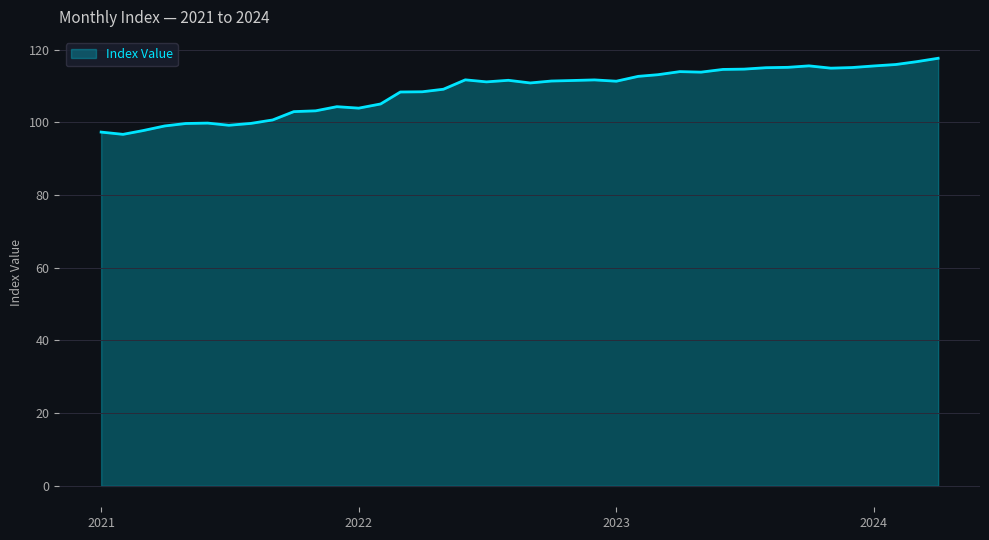

What is the maximum value shown in the chart?

117.6